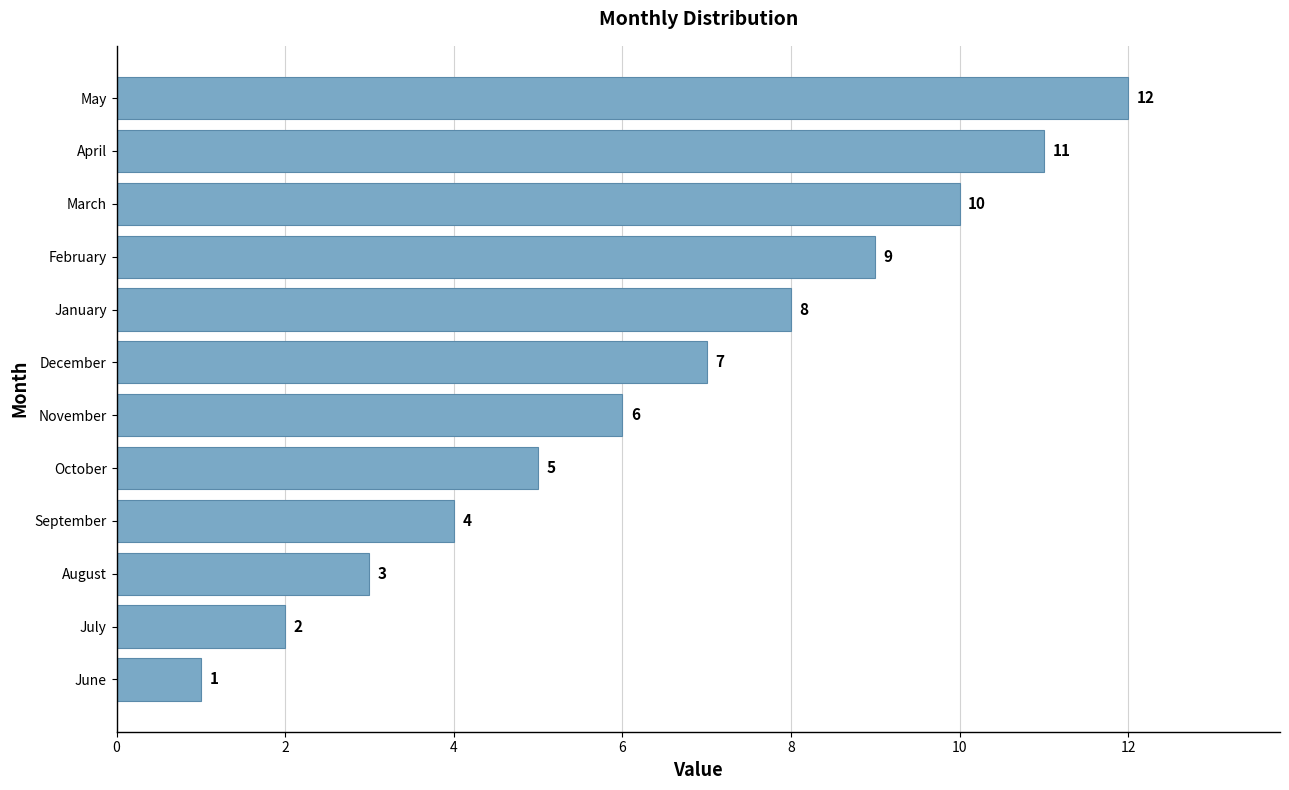

Count the number of categories in the chart.

12